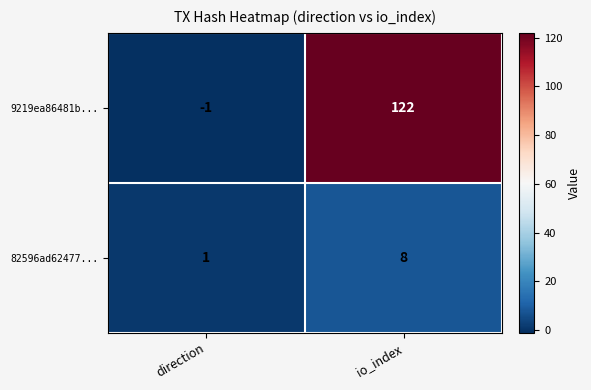

Reading left to right, extract all data points from this chart.

9219ea86481b...: direction=-1	io_index=122
82596ad62477...: direction=1	io_index=8